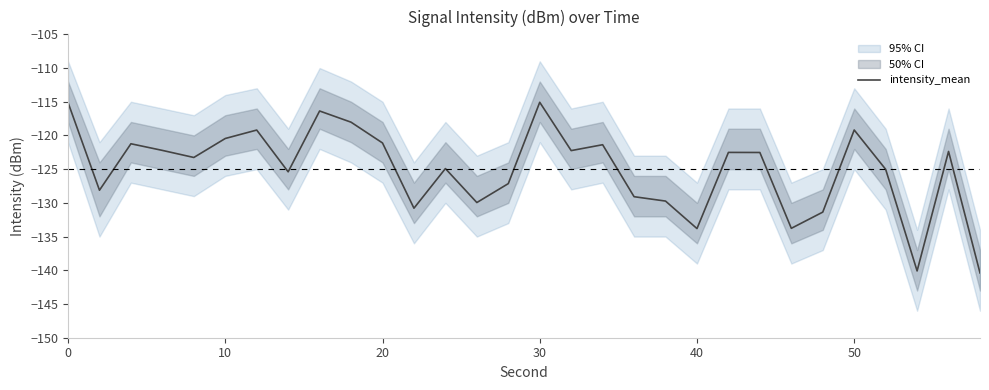

What is the lowest value of the intensity_mean series?

-140.4